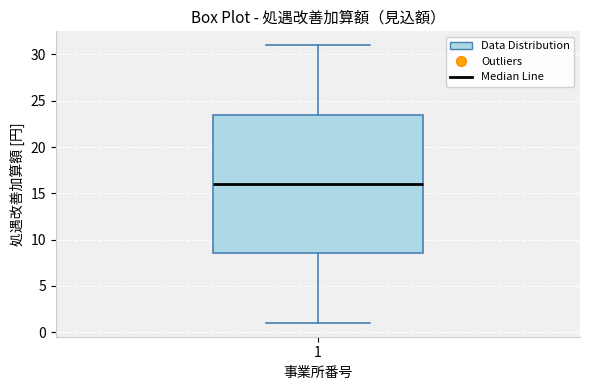

Where does the upper whisker of the box at x = 1 end on the y-axis? The values are not printed on the chart, so give them approximately, as read against the axis.

31.0